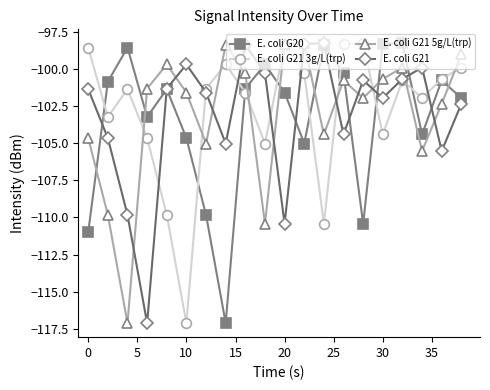

What is the lowest value of the E. coli G21 series?

-117.1